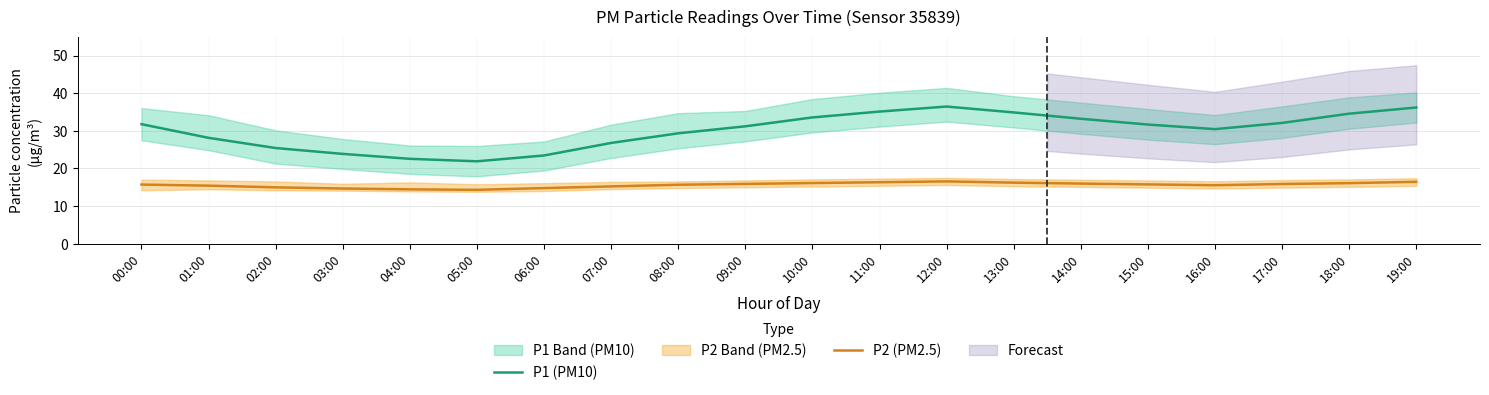

At which label does P1 (PM10) reach its minimum?

05:00